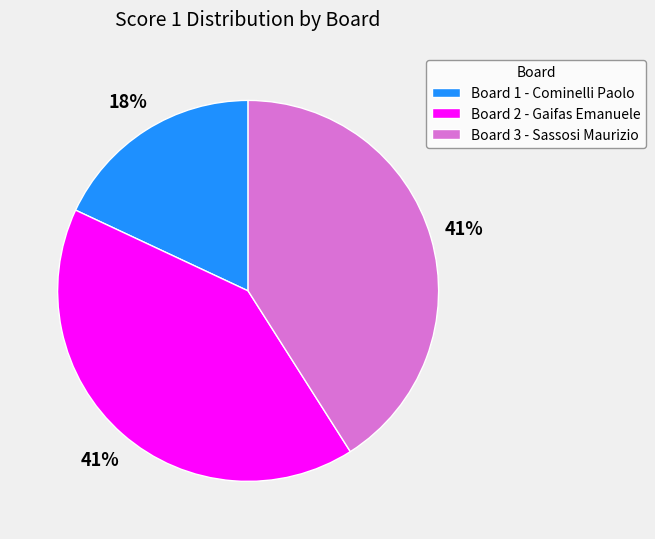

Which slice is the smallest?

Board 1 - Cominelli Paolo